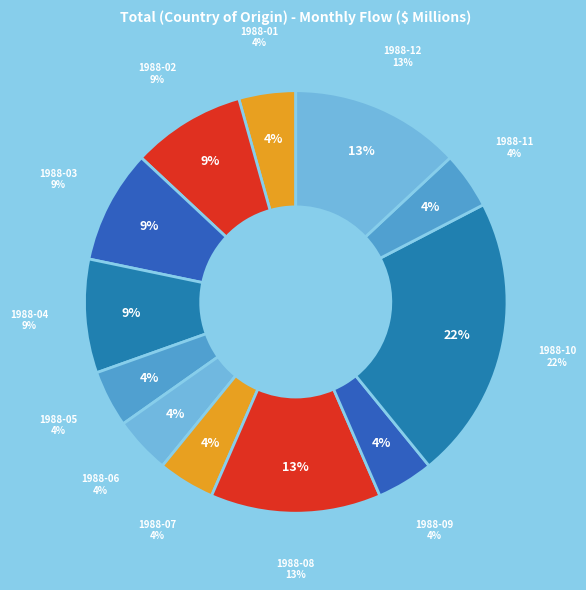

Do 1988-02 and 1988-10 together represent more than half of the pie?

No